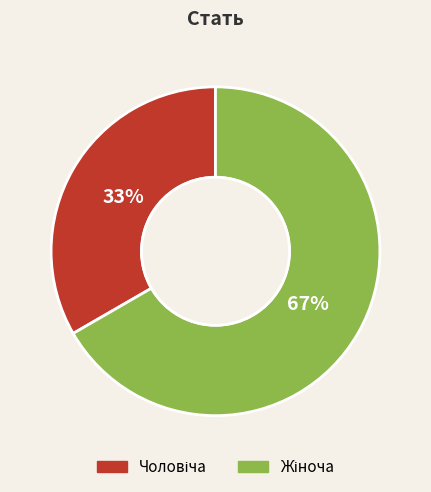

Is there any slice that represents more than half of the pie?

Yes